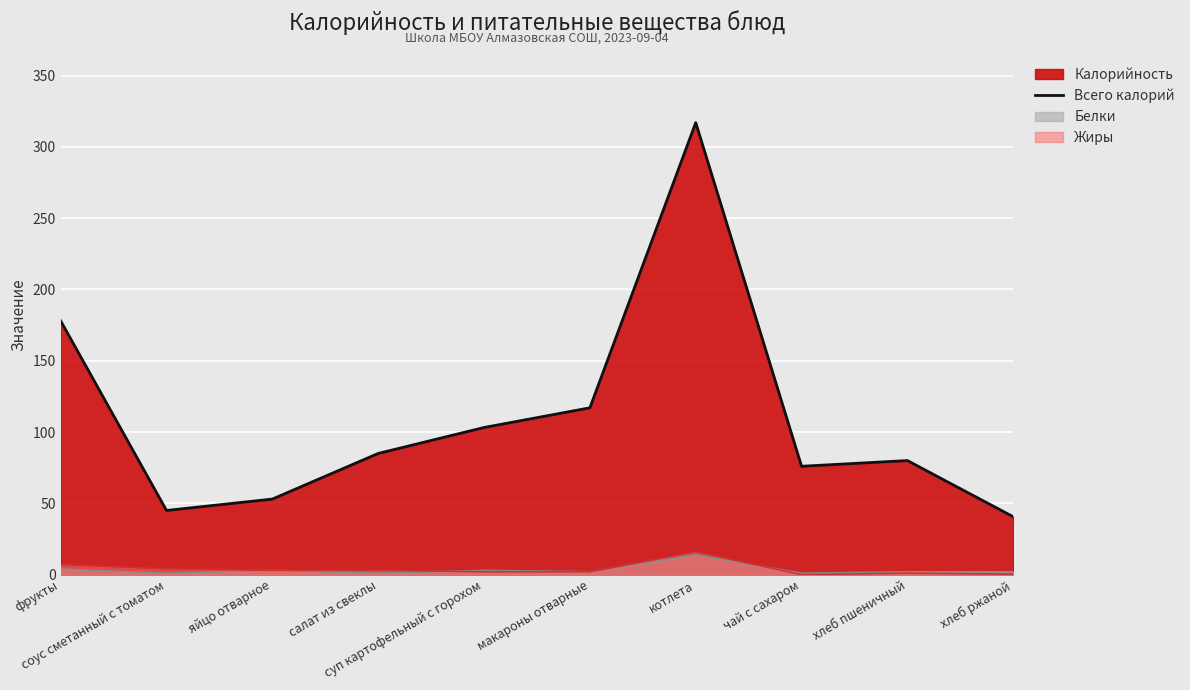

Approximately how many times larger is the value at соус сметанный с томатом compared to хлеб пшеничный?

0.6